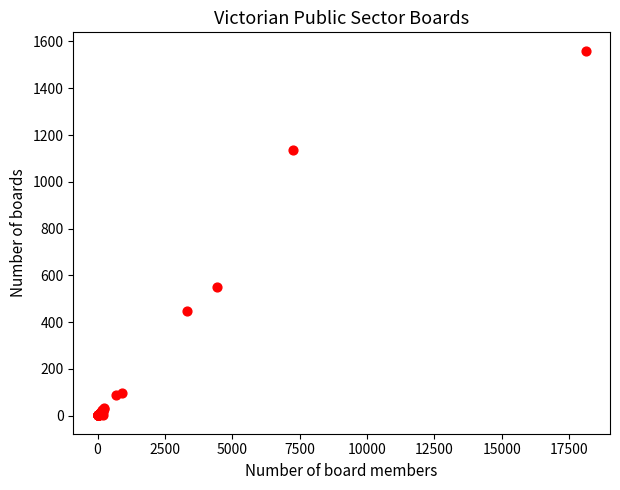

What Y value in the scatter plot is closest to 781?

550